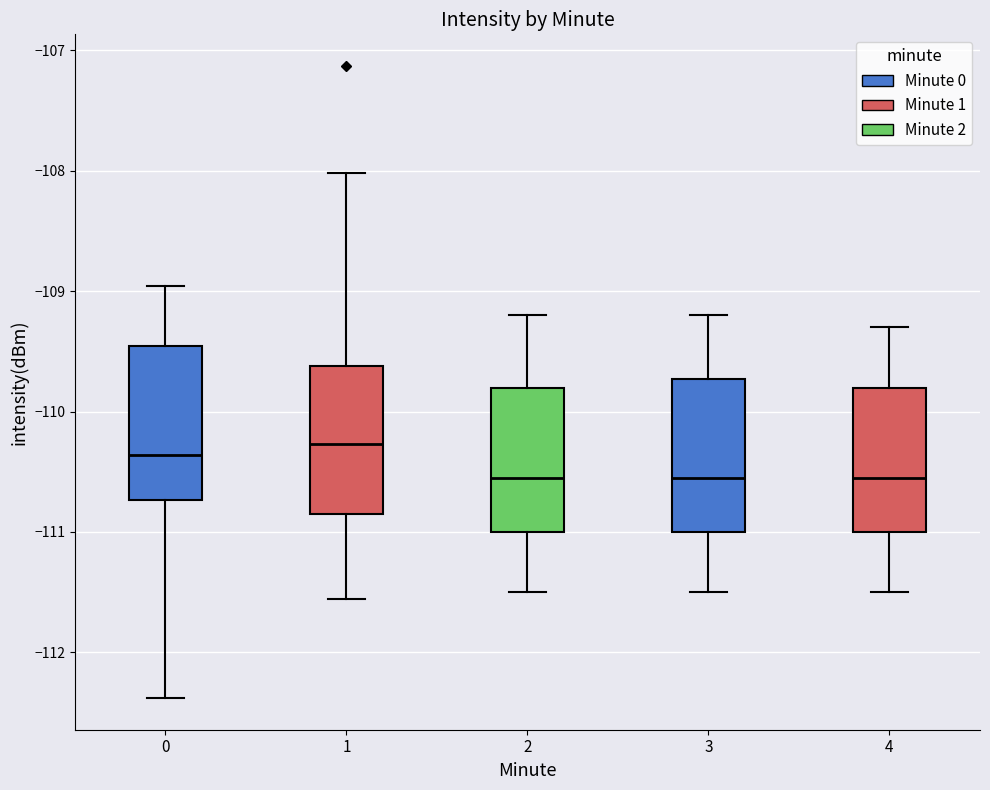

Reading left to right, read every box against the y-axis: the position of its median line, the range the box covers, and the ends of its whiskers. The values are not printed on the chart, so give them approximately, as read against the axis.

0: median -110.4, box -110.7 to -109.5, whiskers -112.4 to -109.0
1: median -110.3, box -110.8 to -109.6, whiskers -111.6 to -108.0
2: median -110.5, box -111.0 to -109.8, whiskers -111.5 to -109.2
3: median -110.5, box -111.0 to -109.7, whiskers -111.5 to -109.2
4: median -110.5, box -111.0 to -109.8, whiskers -111.5 to -109.3